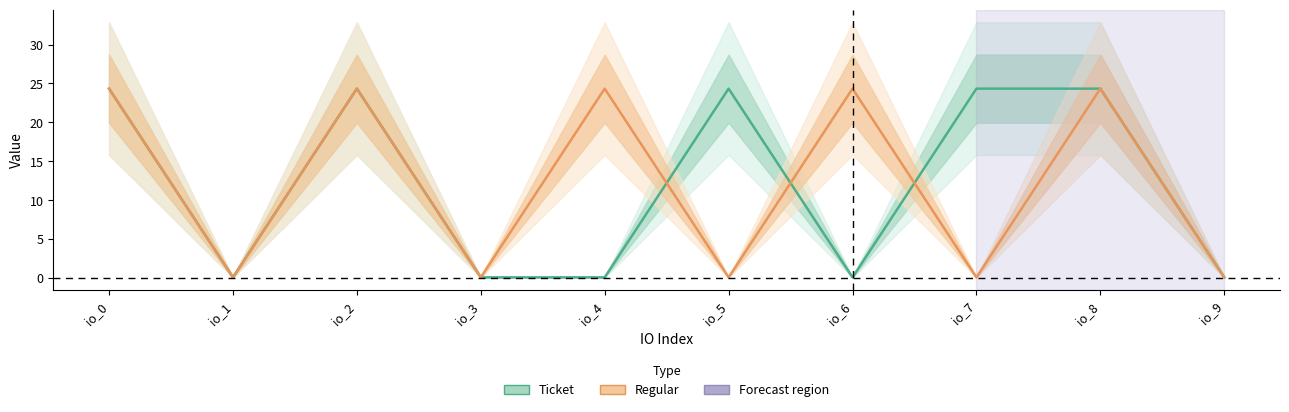

How many data points does each series have?

10